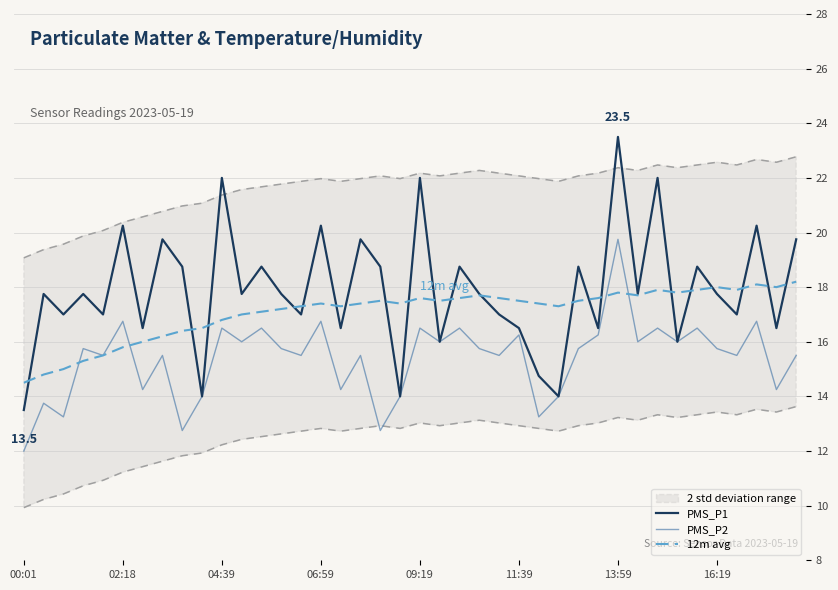

Does the chart display data point markers on the line(s)?

No